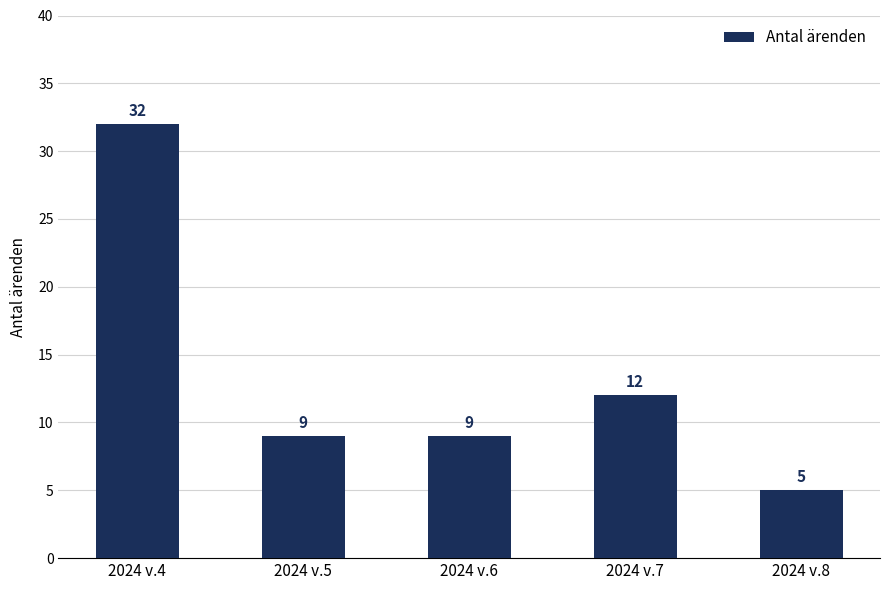

Reading left to right, transcribe all the data shown in this chart.

2024 v.4=32	2024 v.5=9	2024 v.6=9	2024 v.7=12	2024 v.8=5